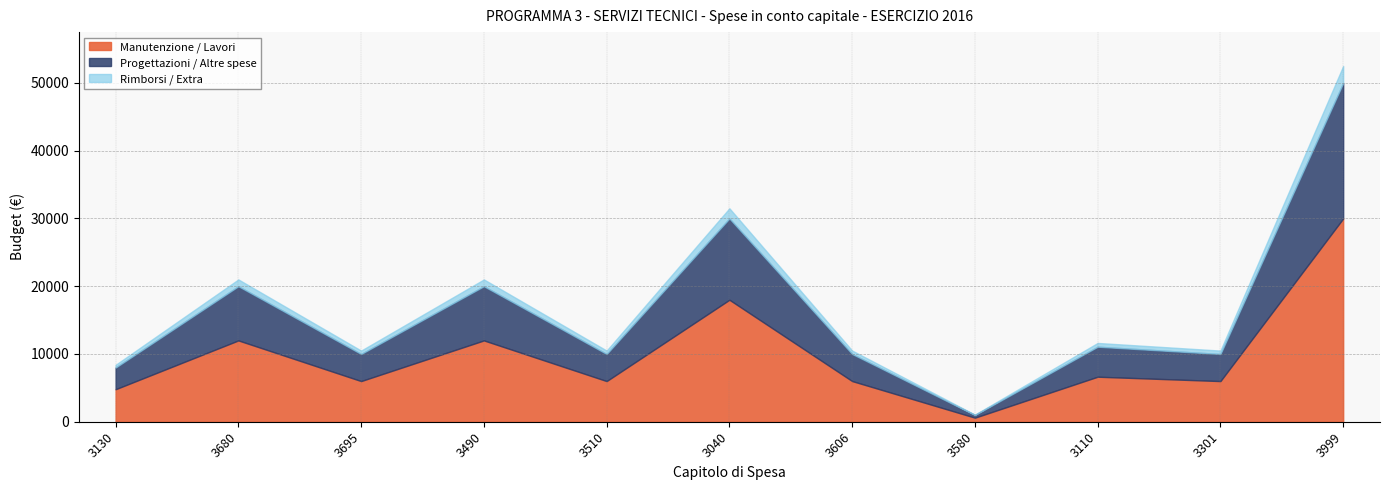

Rank the categories by value from highest to lowest.

3999, 3040, 3680, 3490, 3110, 3695, 3510, 3606, 3301, 3130, 3580